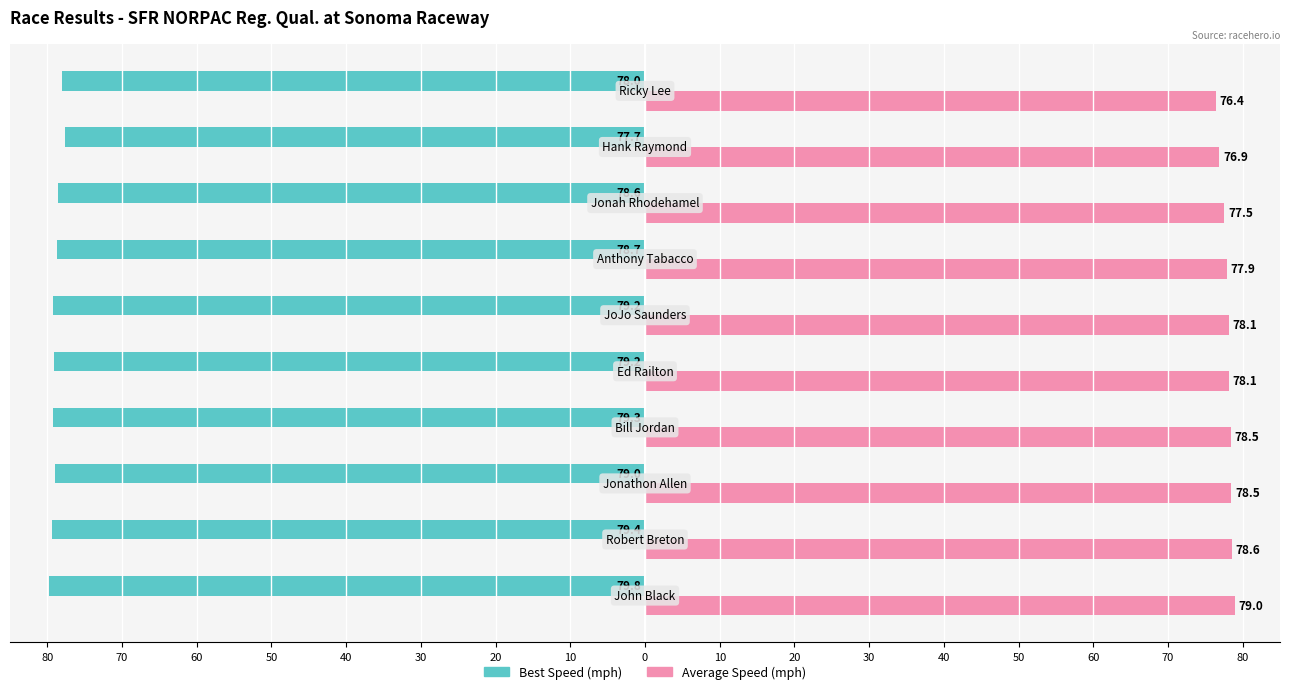

What are all the series names shown in the legend?

Best Speed (mph), Average Speed (mph)